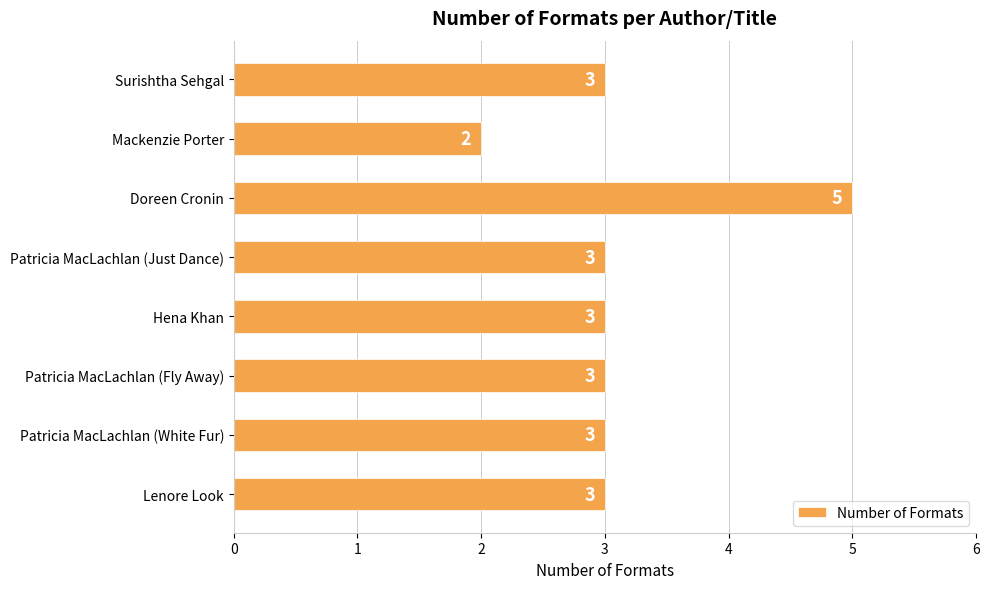

Reading top to bottom, what are all the values shown in this chart?

3	2	5	3	3	3	3	3